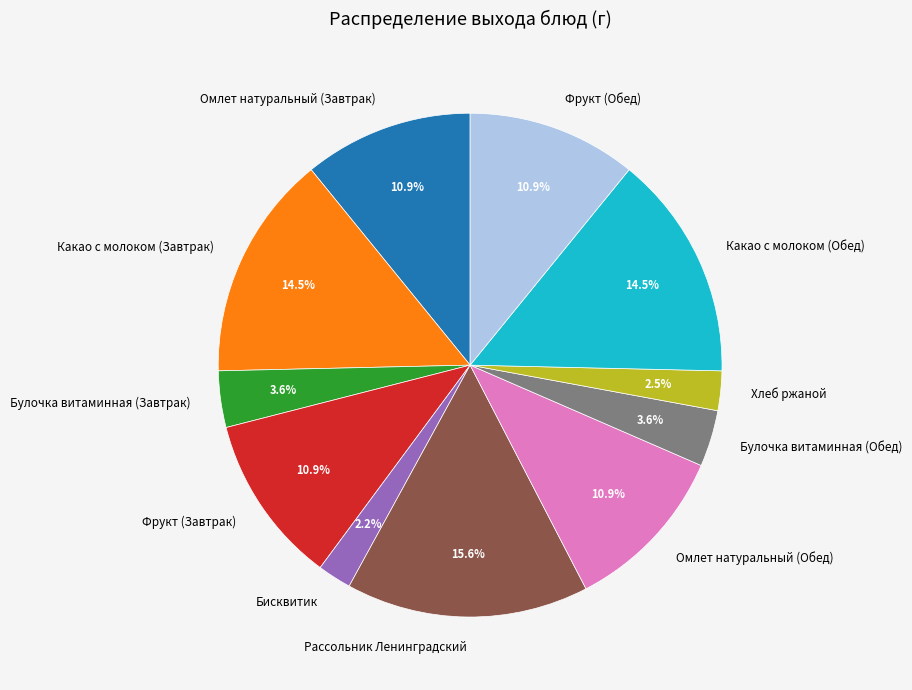

What percentage is NOT represented by Булочка витаминная (Обед)?

96.4%